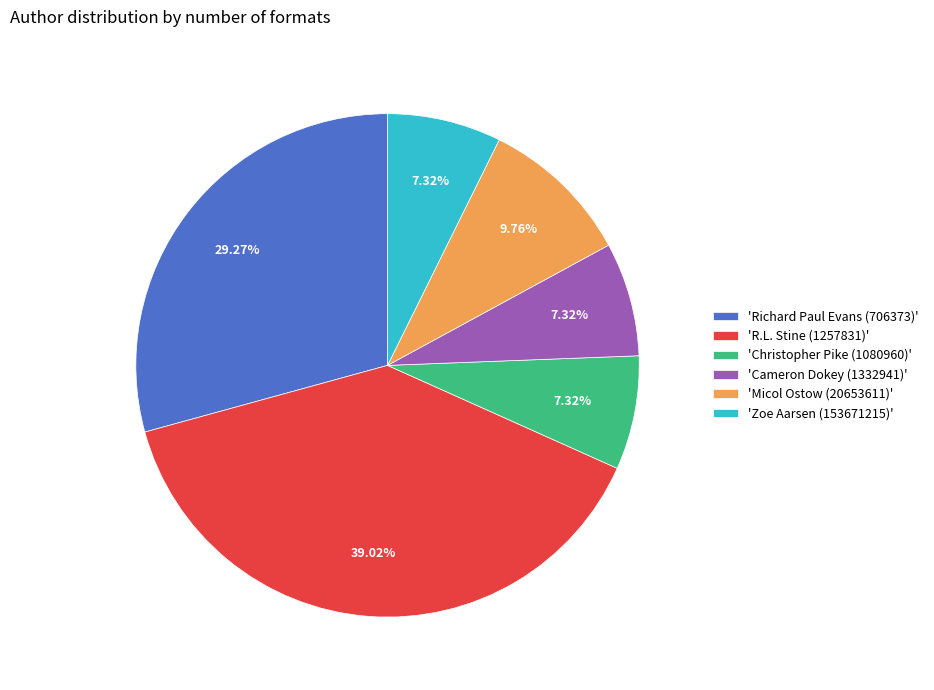

Does 'Cameron Dokey (1332941)' account for over 50% of the chart?

No